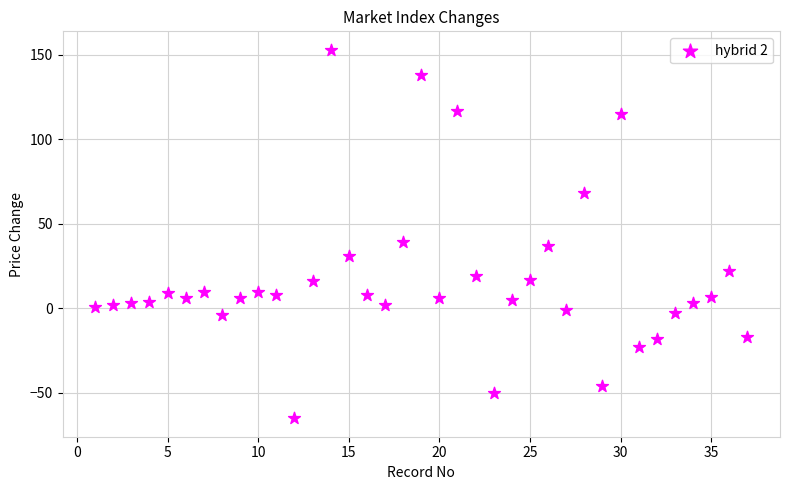

What is the range of X values (max minus min)?

36